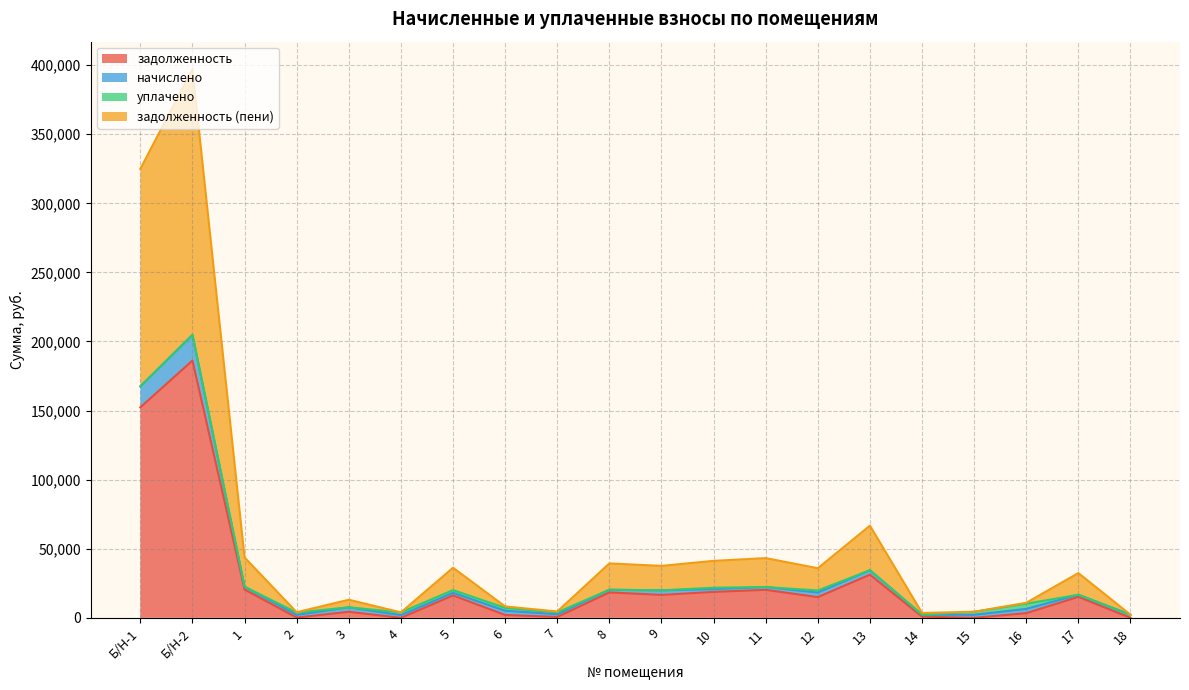

True or false: начислено has more than 1 points higher than both neighbors.

True